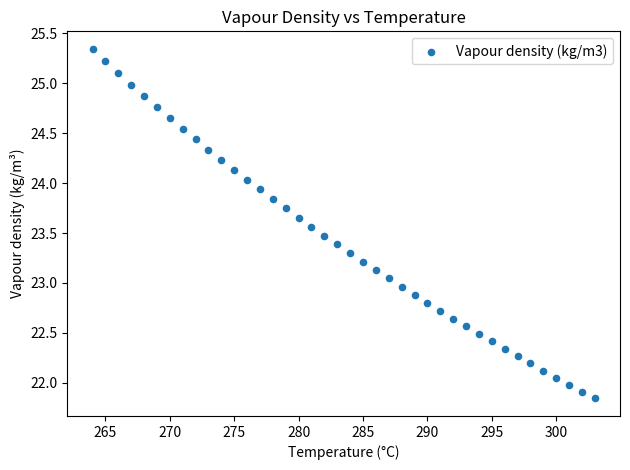

What is the range of X values (max minus min)?

39.0